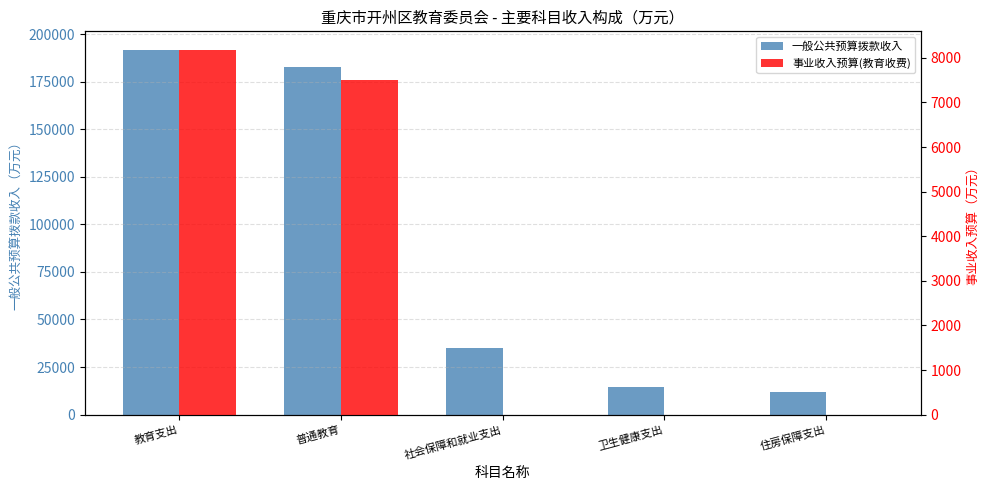

What is the difference between the maximum and second lowest values in the 事业收入预算(教育收费) series?

8185.0